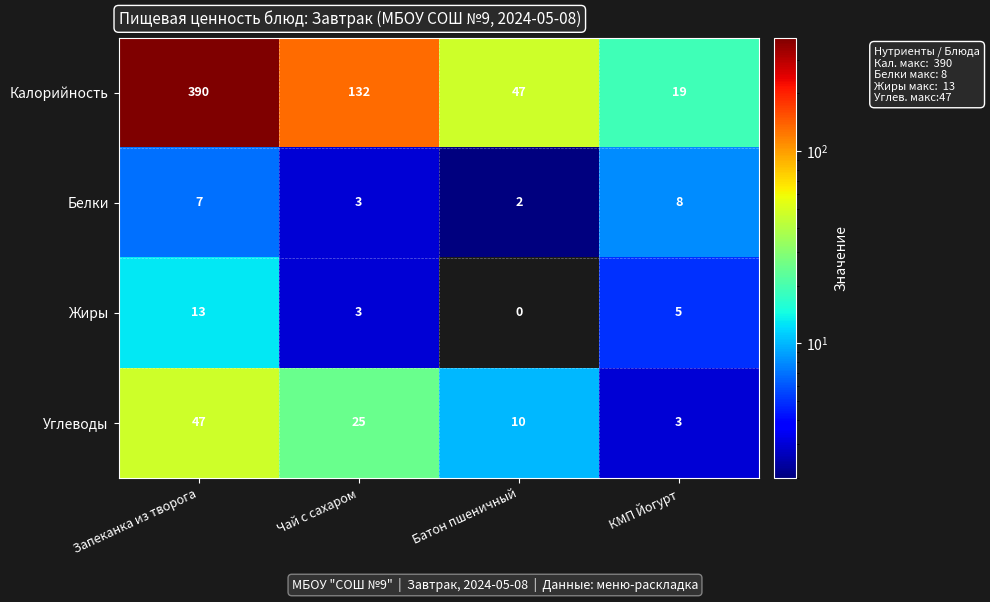

What is the approximate value of Калорийность at Чай с сахаром?

132